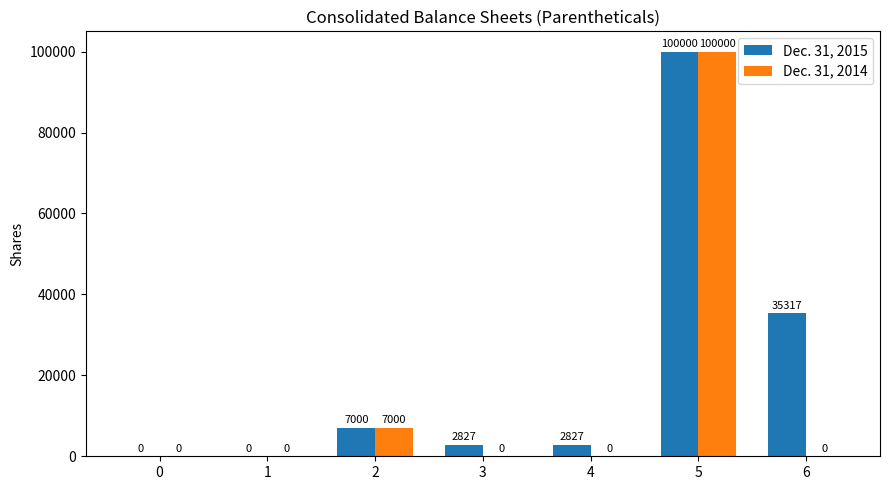

Reading right to left, what are all the values shown in this chart?

Dec. 31, 2015: 6=35317	5=100000	4=2827	3=2827	2=7000	1=0	0=0
Dec. 31, 2014: 6=0	5=100000	4=0	3=0	2=7000	1=0	0=0